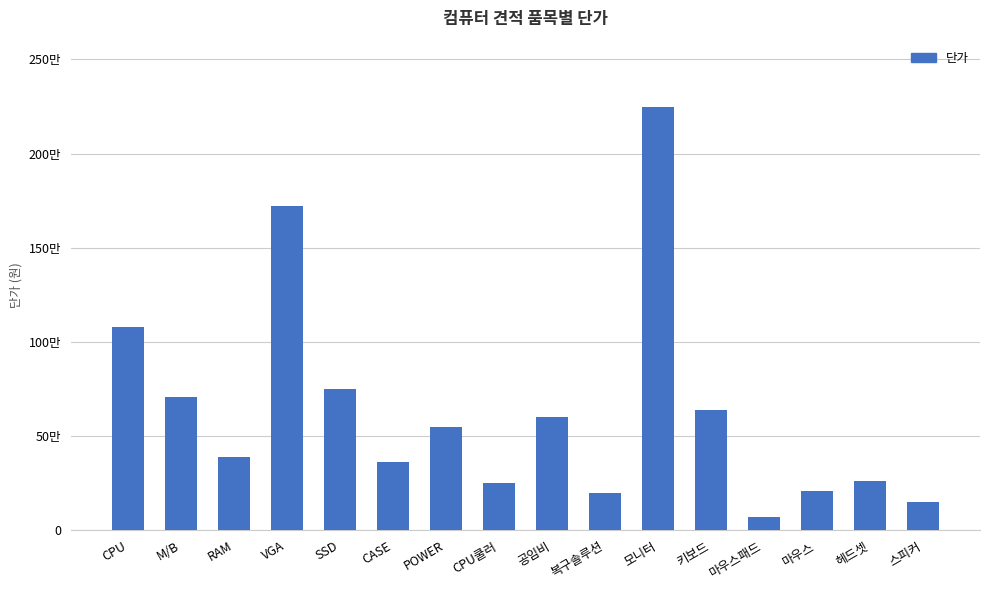

List the labels in order of value, largest first.

모니터, VGA, CPU, SSD, M/B, 키보드, 공임비, POWER, RAM, CASE, 헤드셋, CPU쿨러, 마우스, 복구솔루션, 스피커, 마우스패드